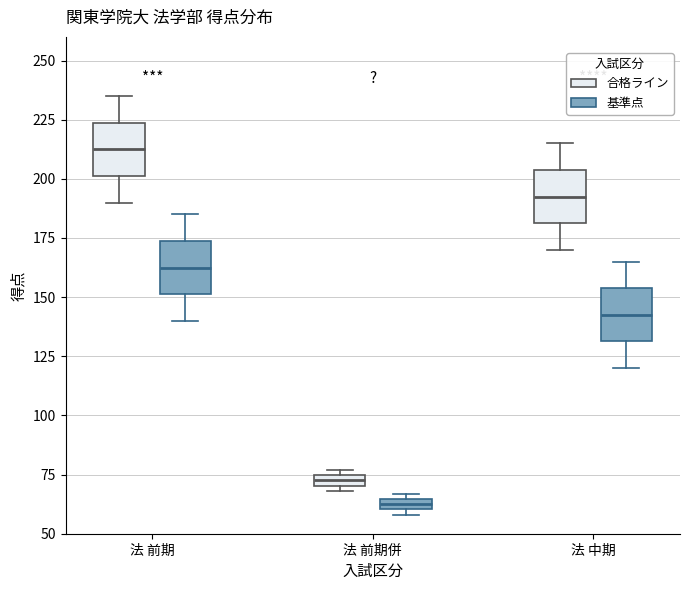

Which box's median line is the lowest?

法 前期併 (基準点)